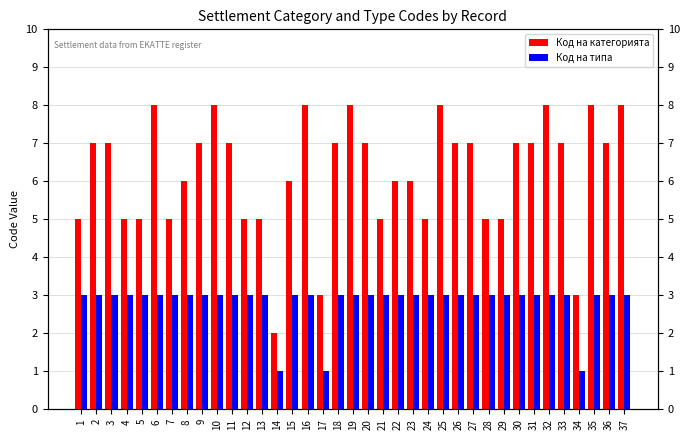

Reading right to left, transcribe all the data shown in this chart.

Код на категорията: 37=8	36=7	35=8	34=3	33=7	32=8	31=7	30=7	29=5	28=5	27=7	26=7	25=8	24=5	23=6	22=6	21=5	20=7	19=8	18=7	17=3	16=8	15=6	14=2	13=5	12=5	11=7	10=8	9=7	8=6	7=5	6=8	5=5	4=5	3=7	2=7	1=5
Код на типа: 37=3	36=3	35=3	34=1	33=3	32=3	31=3	30=3	29=3	28=3	27=3	26=3	25=3	24=3	23=3	22=3	21=3	20=3	19=3	18=3	17=1	16=3	15=3	14=1	13=3	12=3	11=3	10=3	9=3	8=3	7=3	6=3	5=3	4=3	3=3	2=3	1=3